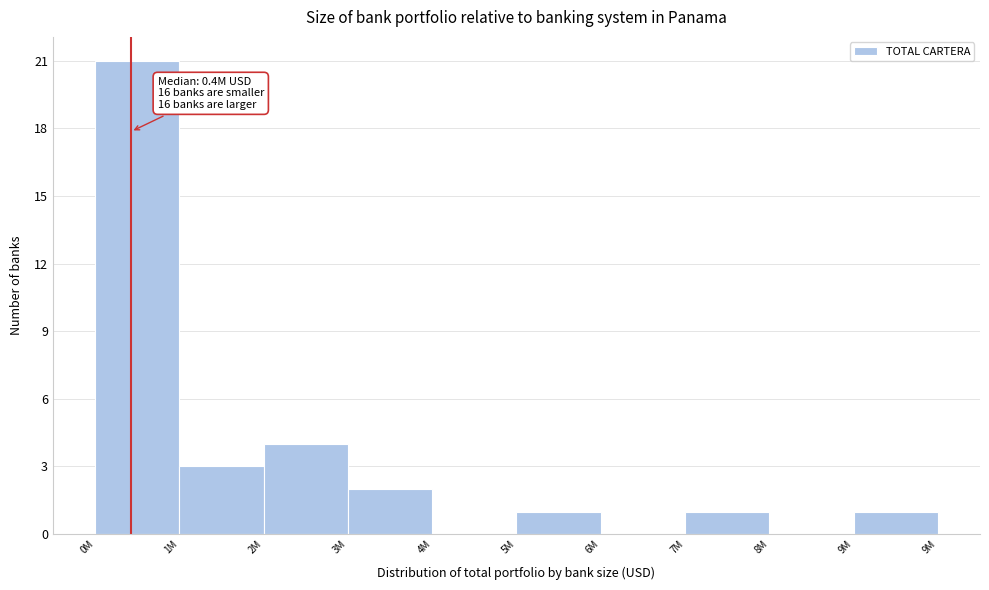

Reading left to right, extract all data points from this chart.

0M=21	1M=3	2M=4	3M=2	4M=0	5M=1	6M=0	7M=1	8M=0	9M=1